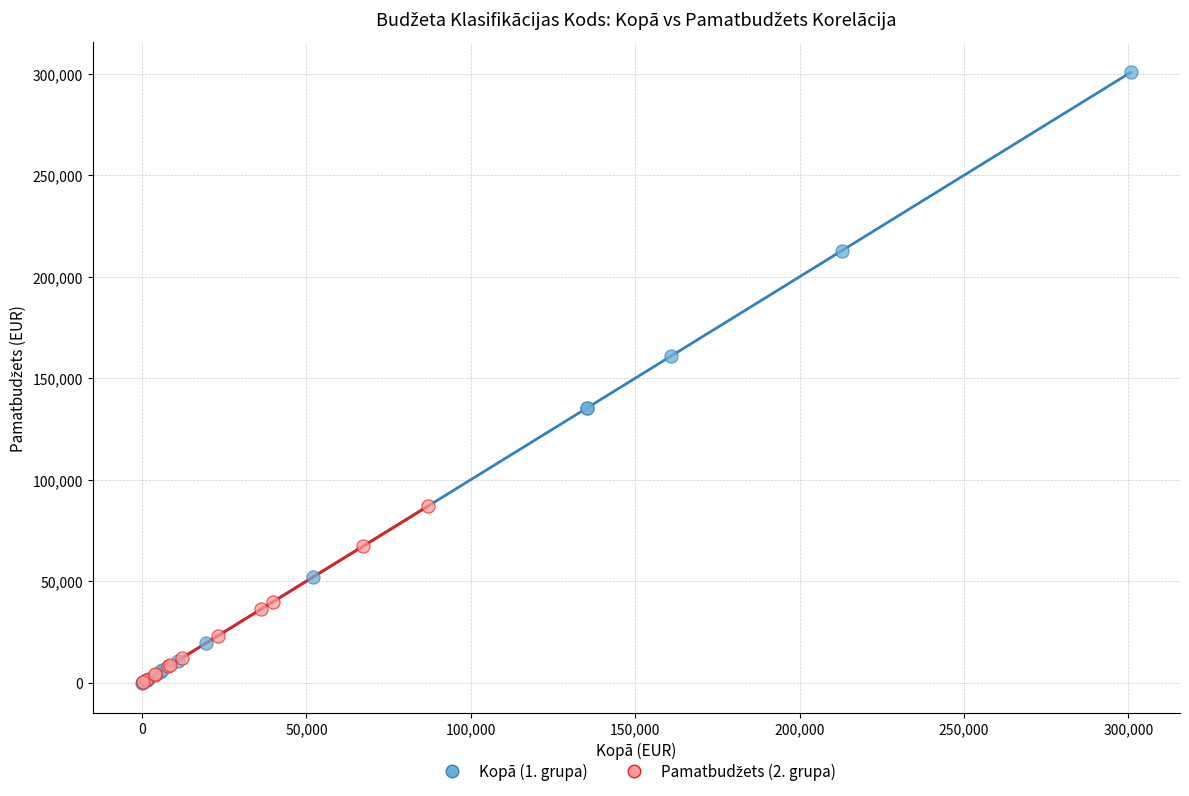

Which series reaches the maximum Y coordinate?

Kopā (1. grupa)